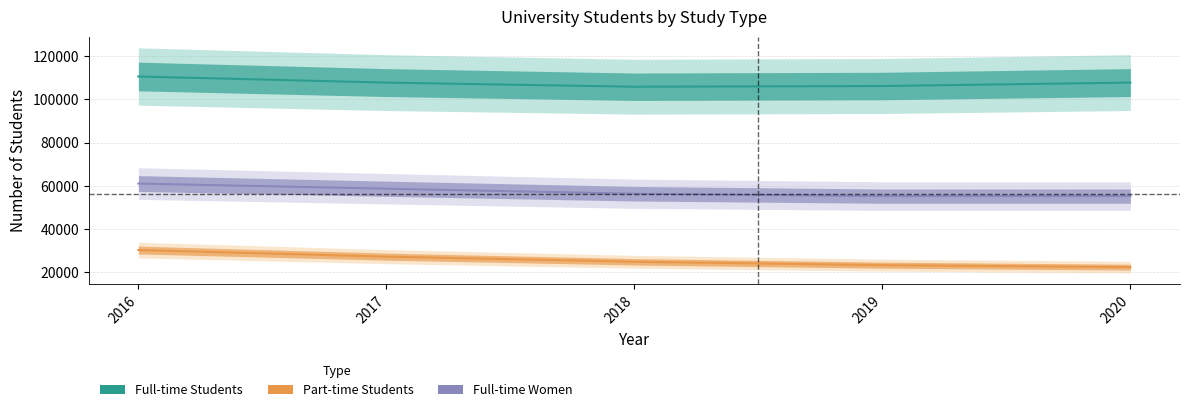

What is the difference between the Full-time Students values at 2017 and 2018?

1709